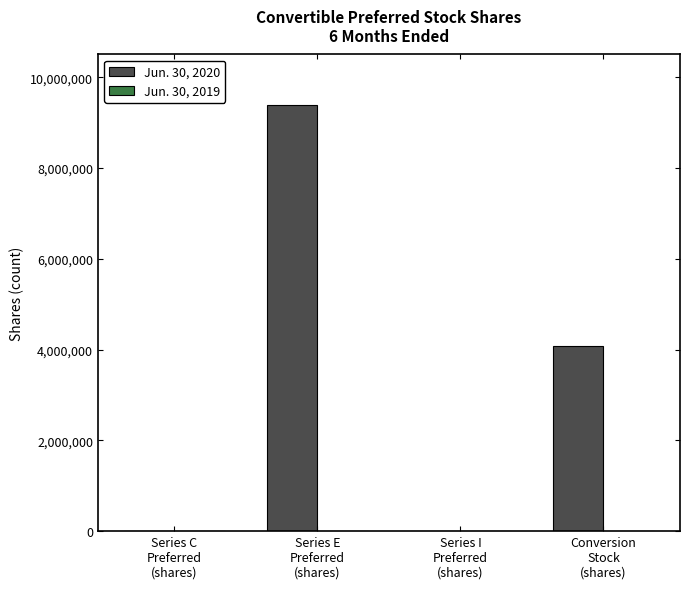

Which series has the largest total across all categories?

Jun. 30, 2020